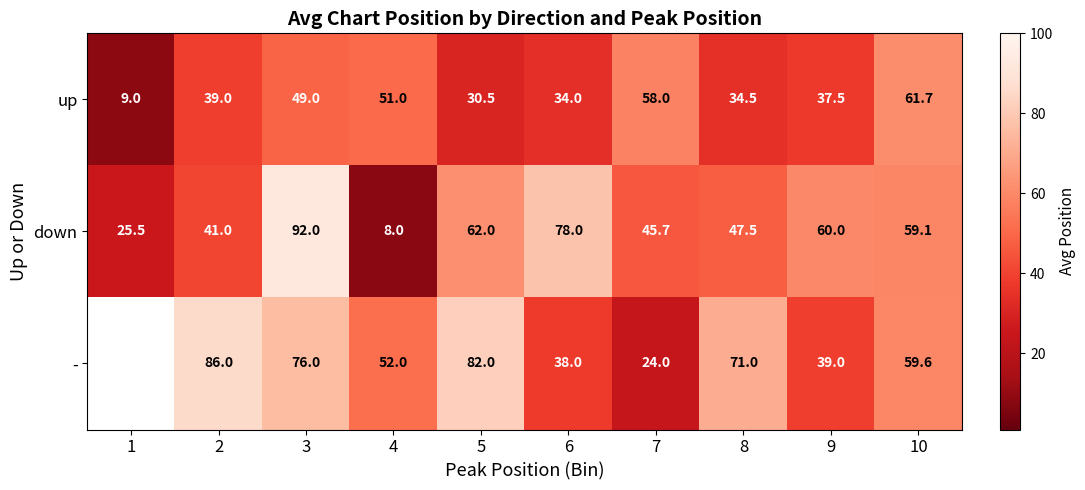

How many values in the down series are below 59?

5